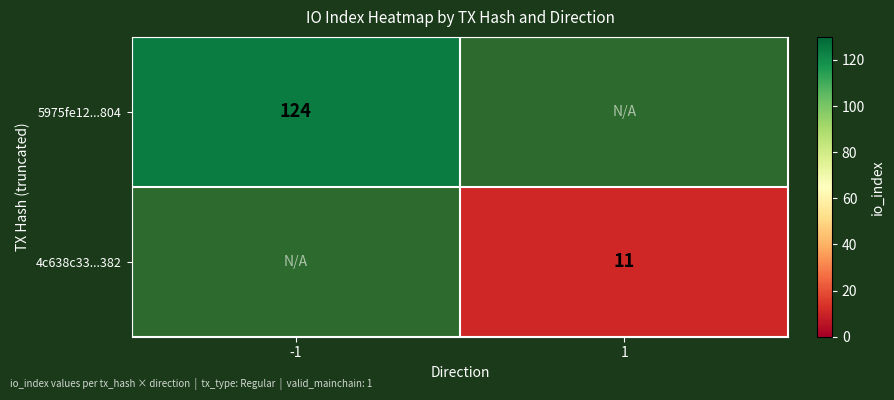

Is it true that 4c638c33...382 equals 2 at 1?

False